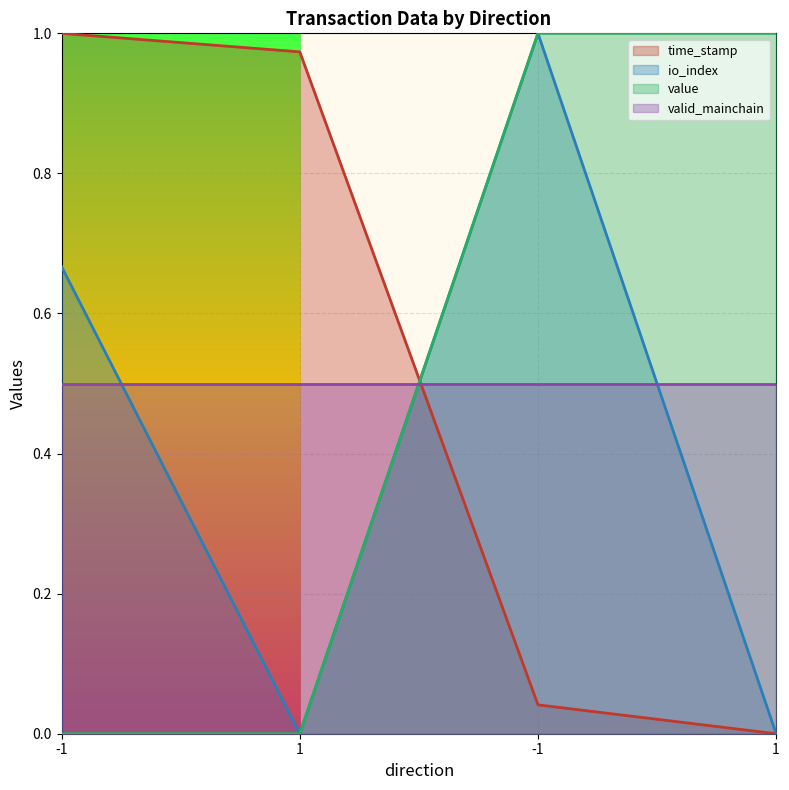

What are all the series names shown in the legend?

time_stamp, io_index, value, valid_mainchain